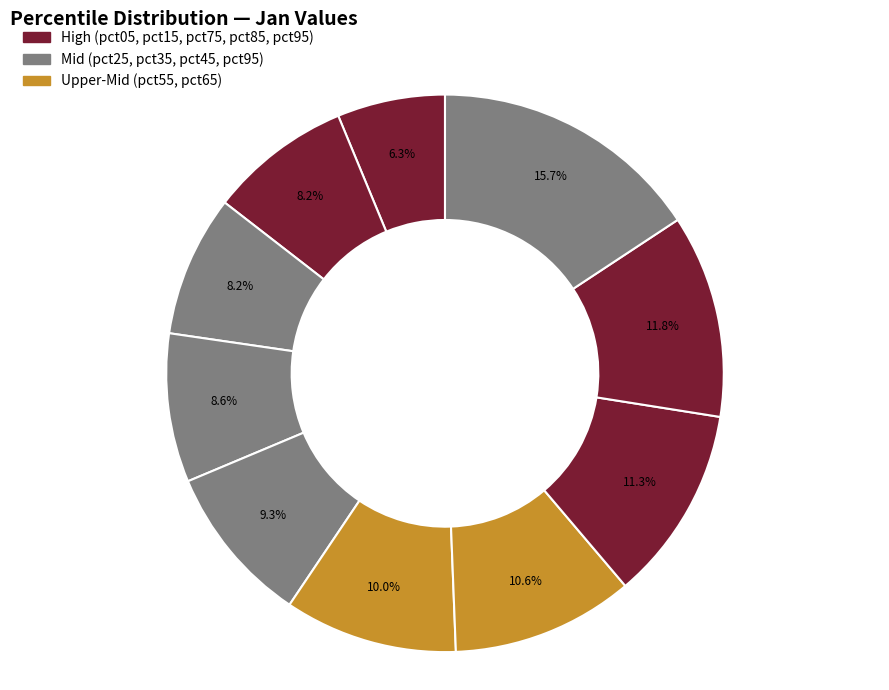

Count the number of slices in the pie.

10